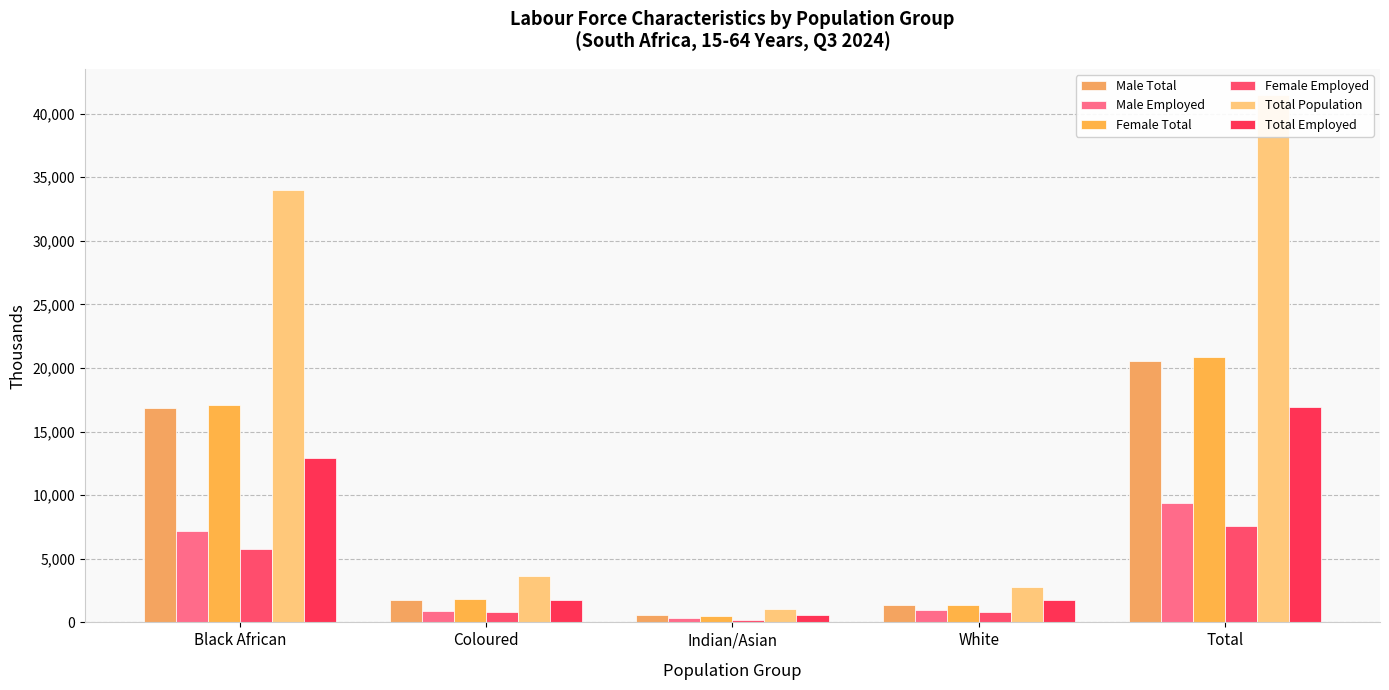

What are all the series names shown in the legend?

Male Total, Male Employed, Female Total, Female Employed, Total Population, Total Employed